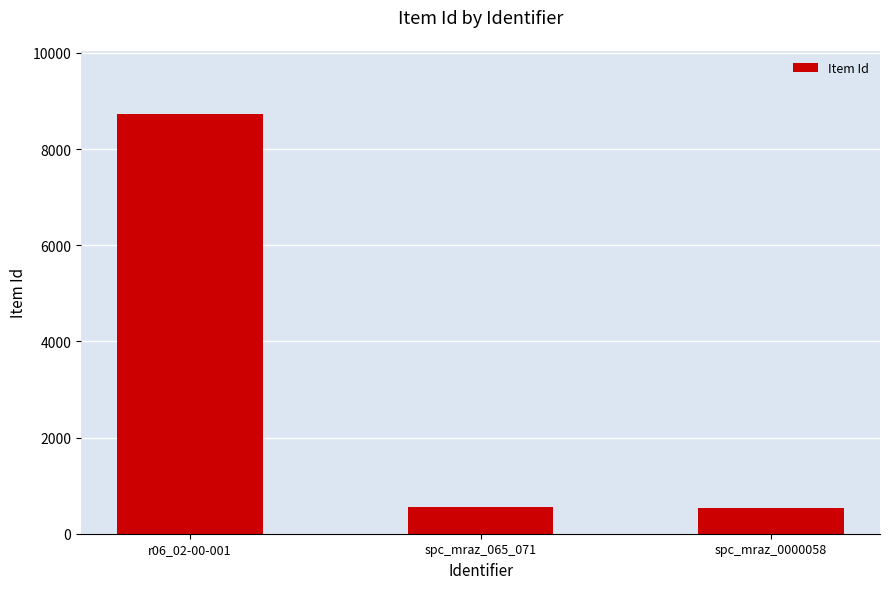

What is the maximum value shown in the chart?

8733